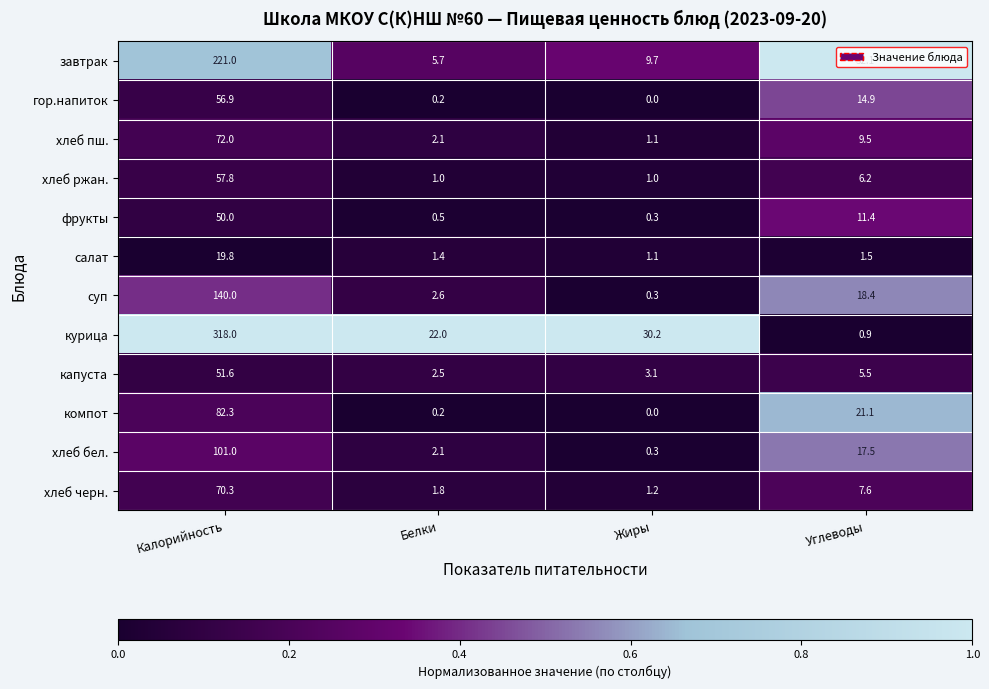

What is the average value of the курица series?

92.8